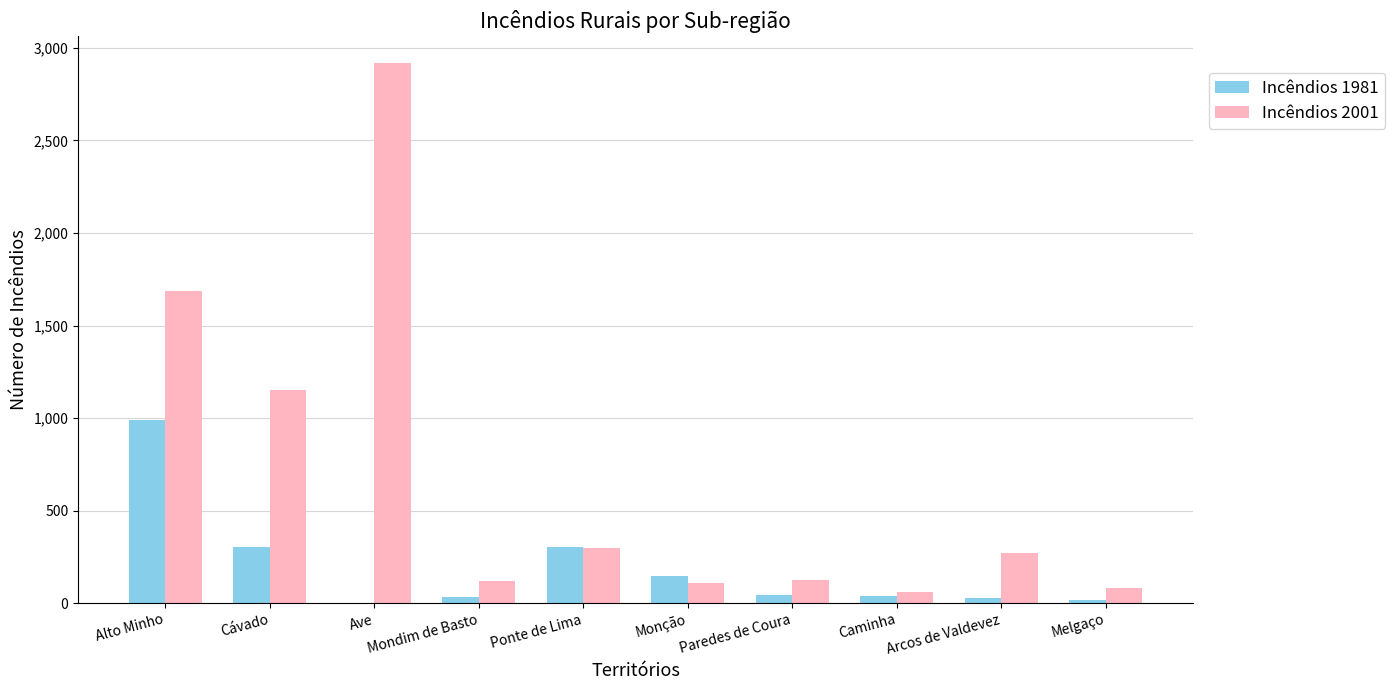

What are all the series names shown in the legend?

Incêndios 1981, Incêndios 2001